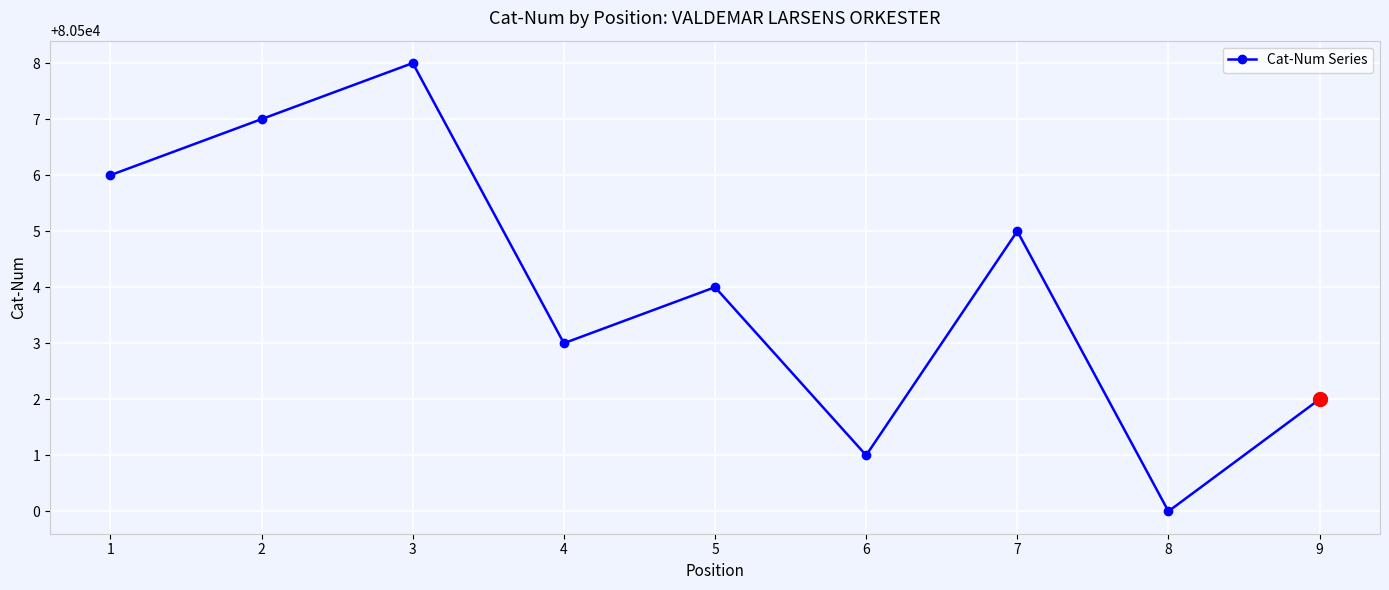

Is this an area chart (filled region under the line)?

No